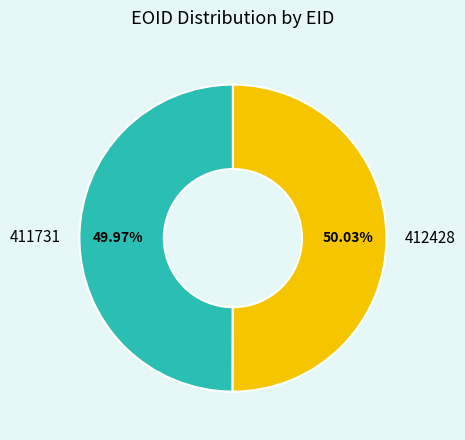

How many slices are in this pie chart?

2